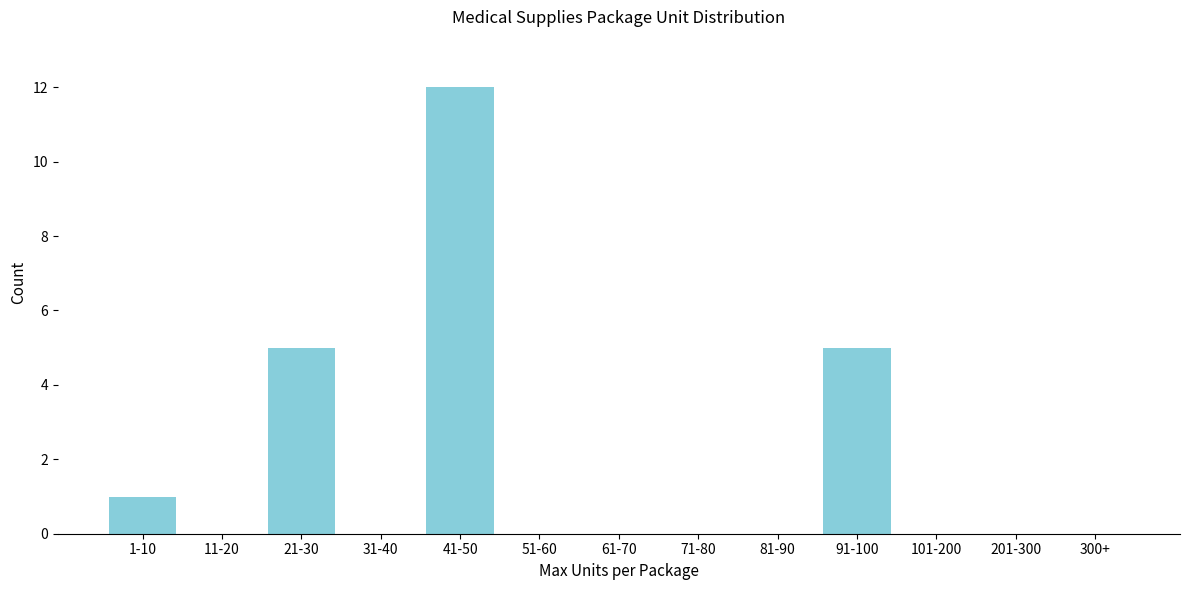

Reading right to left, list all the values displayed in this chart.

300+=0	201-300=0	101-200=0	91-100=5	81-90=0	71-80=0	61-70=0	51-60=0	41-50=12	31-40=0	21-30=5	11-20=0	1-10=1